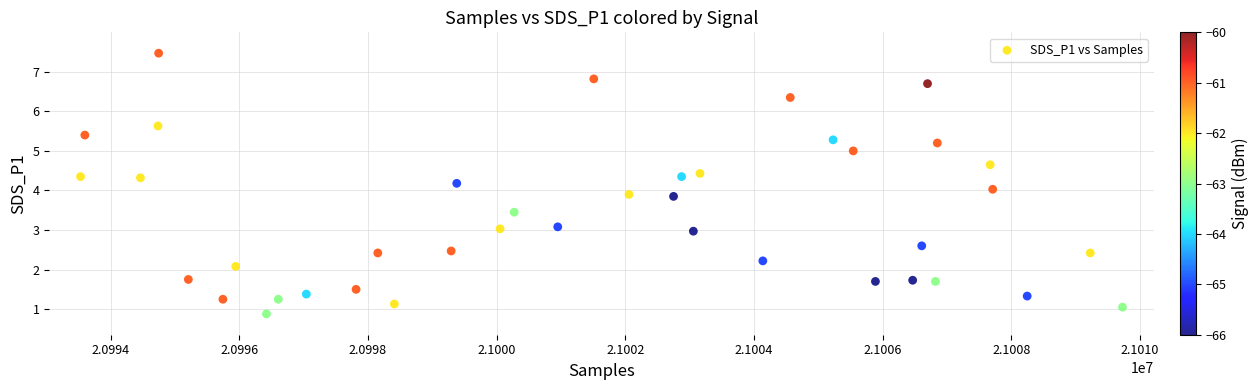

What is the range of X values (max minus min)?

16197.0